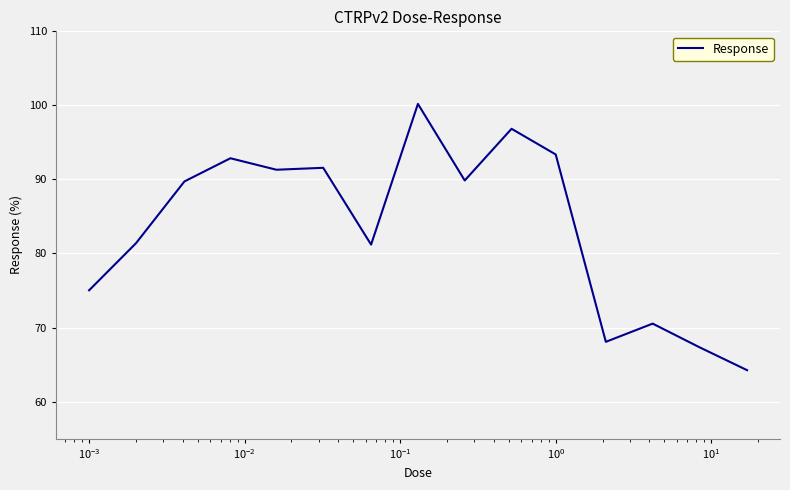

What is the maximum value shown in the chart?

100.2